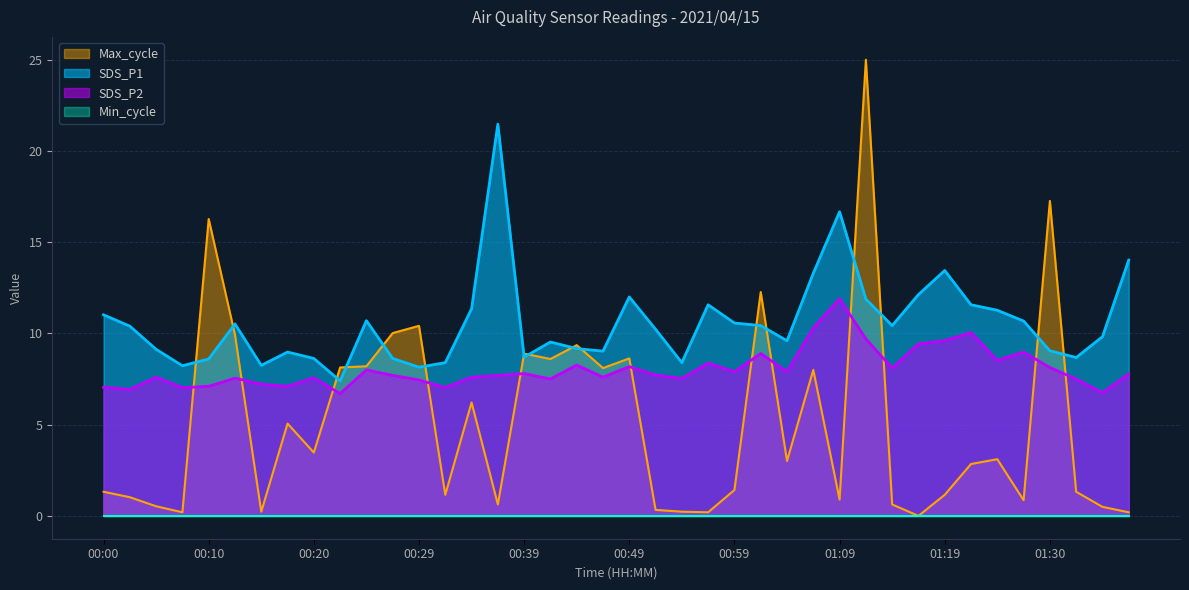

At which label is Max_cycle closest to 12?

01:01